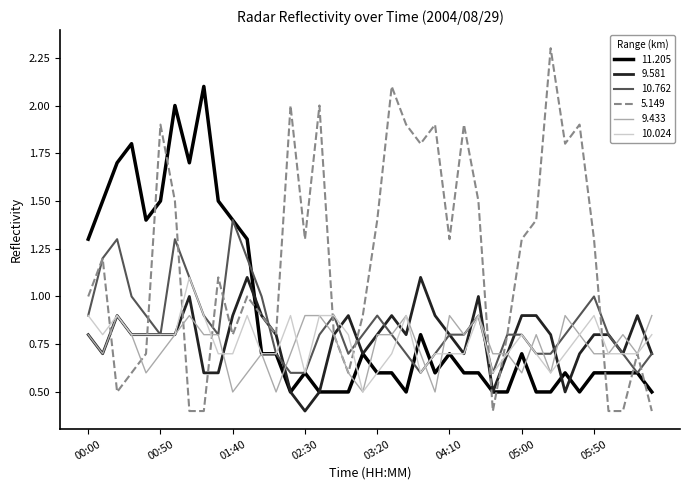

Which series has the largest total across all categories?

5.149